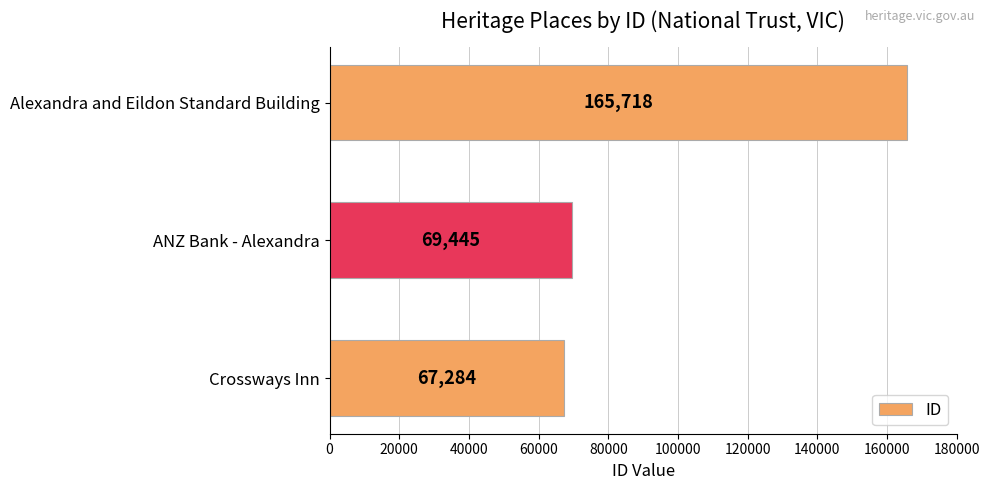

How many bars are there in total?

3